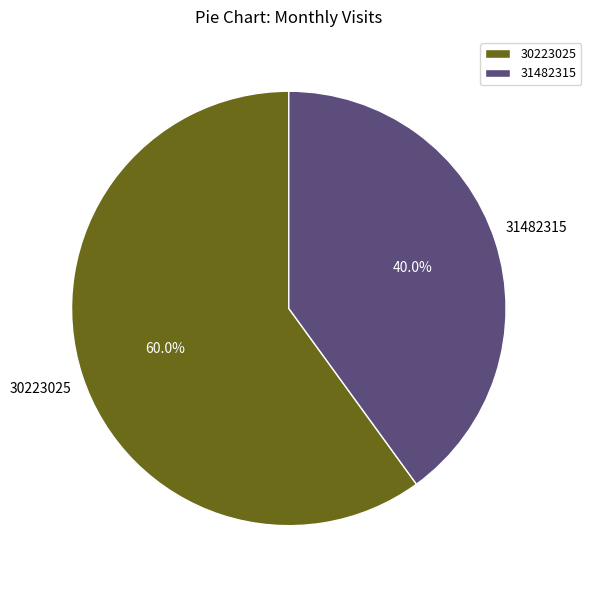

What is the ratio of the value at 30223025 to the value at 31482315?

1.5